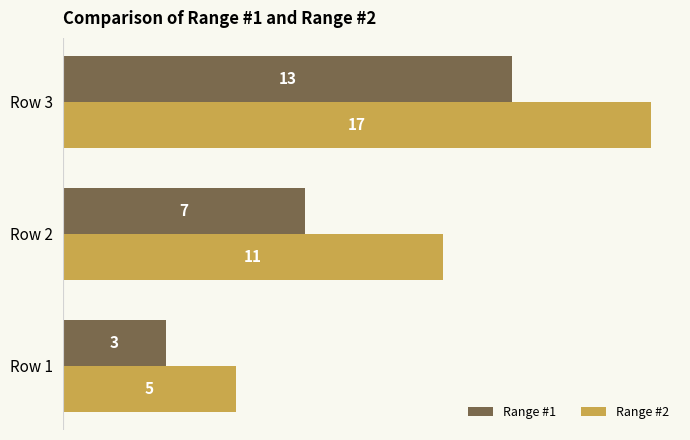

Which category has the highest value across all series?

Row 3